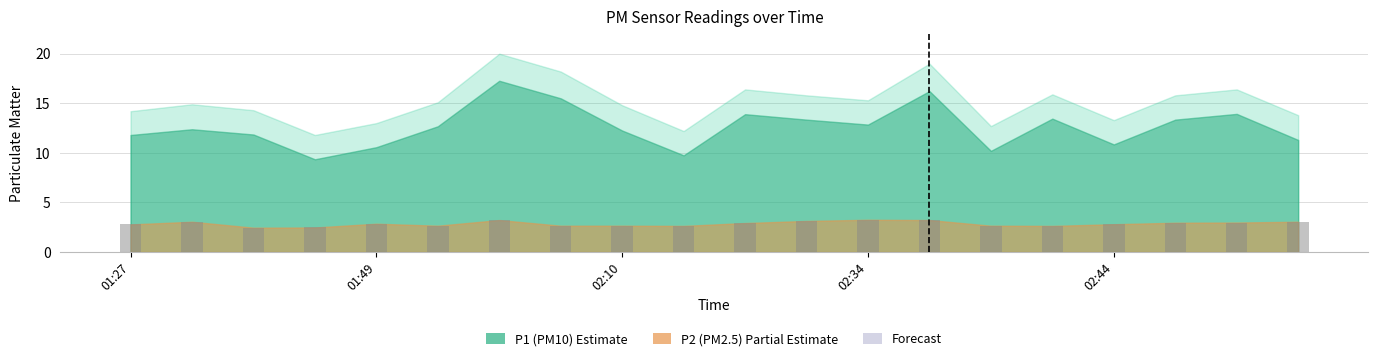

What is the difference between the second highest and minimum values?

0.8